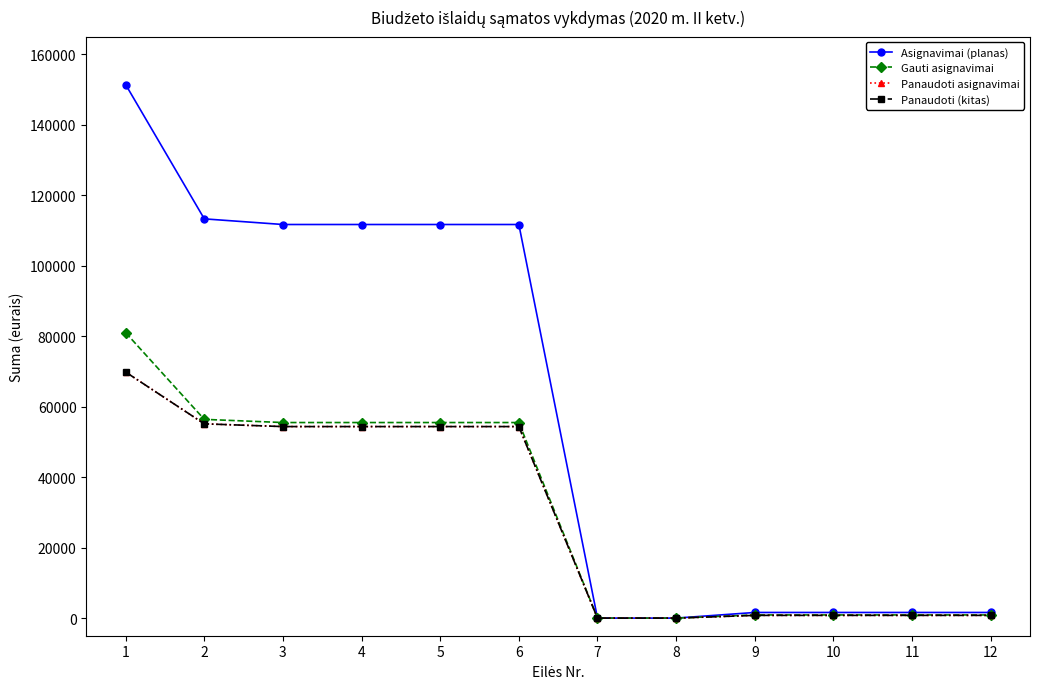

What is the difference between the maximum and minimum values in the Panaudoti (kitas) series?

69822.0